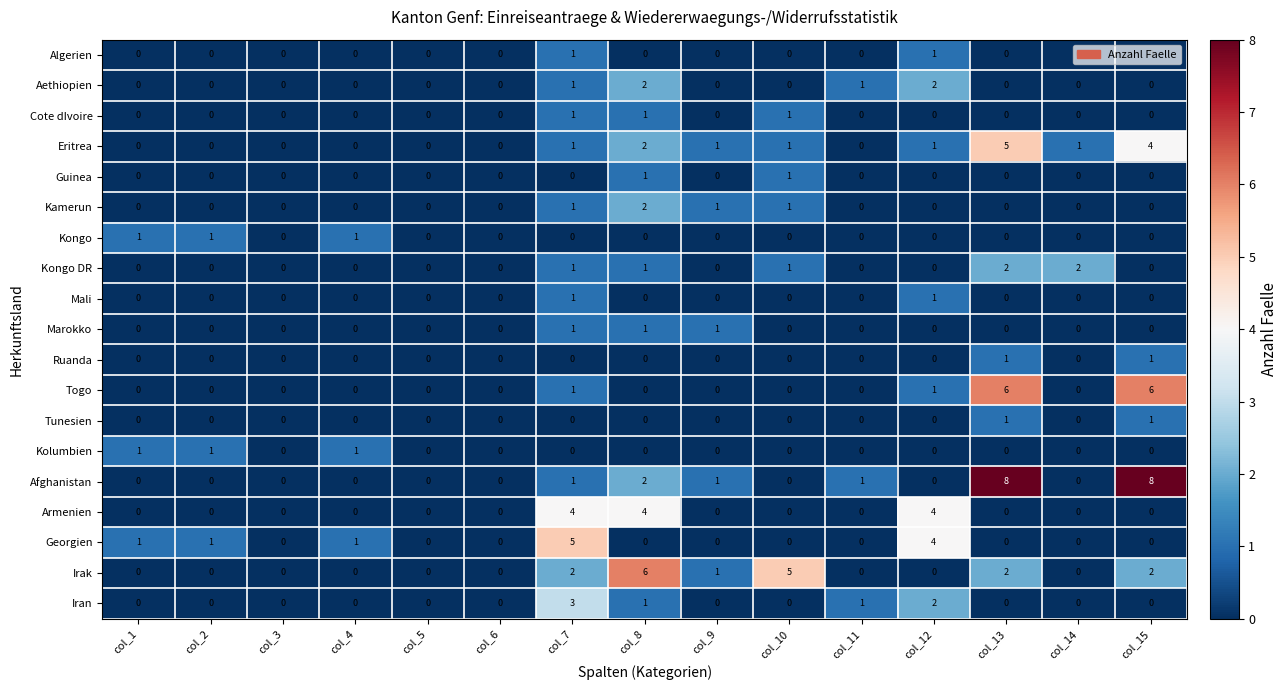

Which series has the largest total across all categories?

Afghanistan